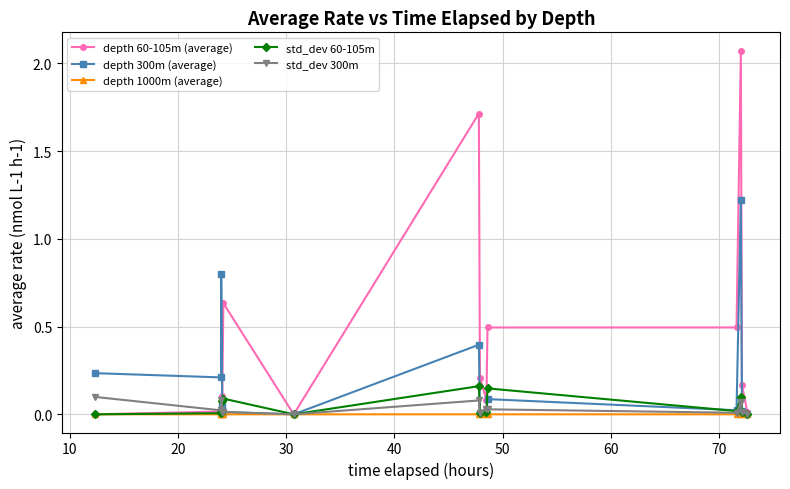

How many data points does each series have?

14